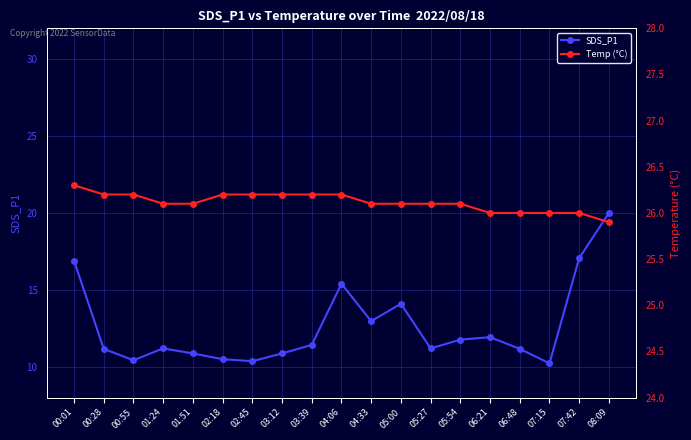

True or false: Temp (°C) has a value of 26.1 at 04:33.

True